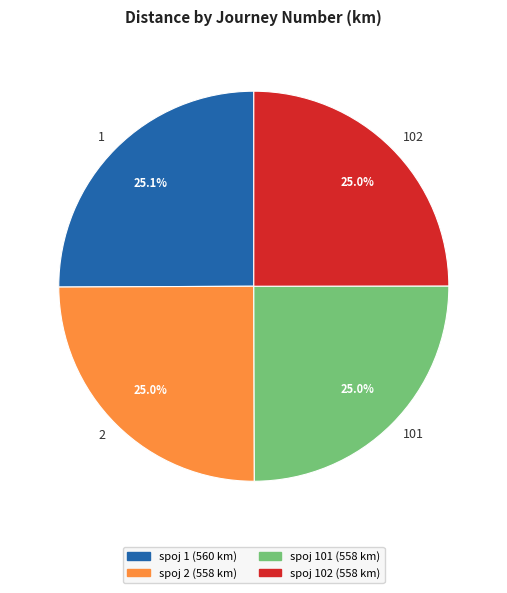

Is there any slice that represents more than half of the pie?

No